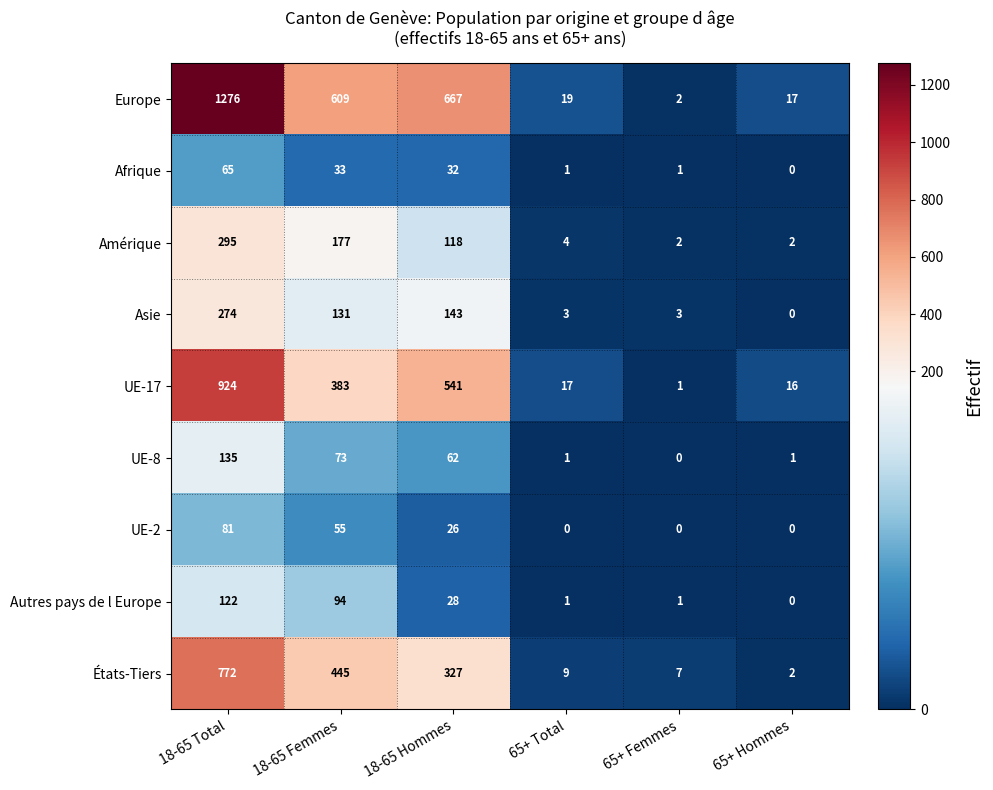

Which series has the largest total across all categories?

Europe